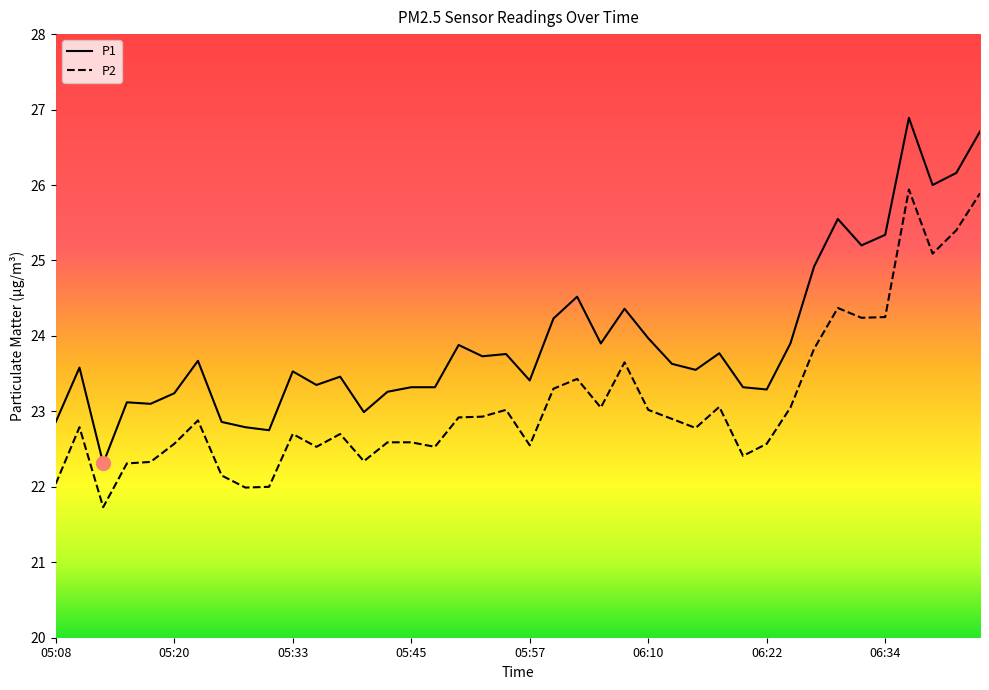

Which series has the largest range (max minus min)?

P1